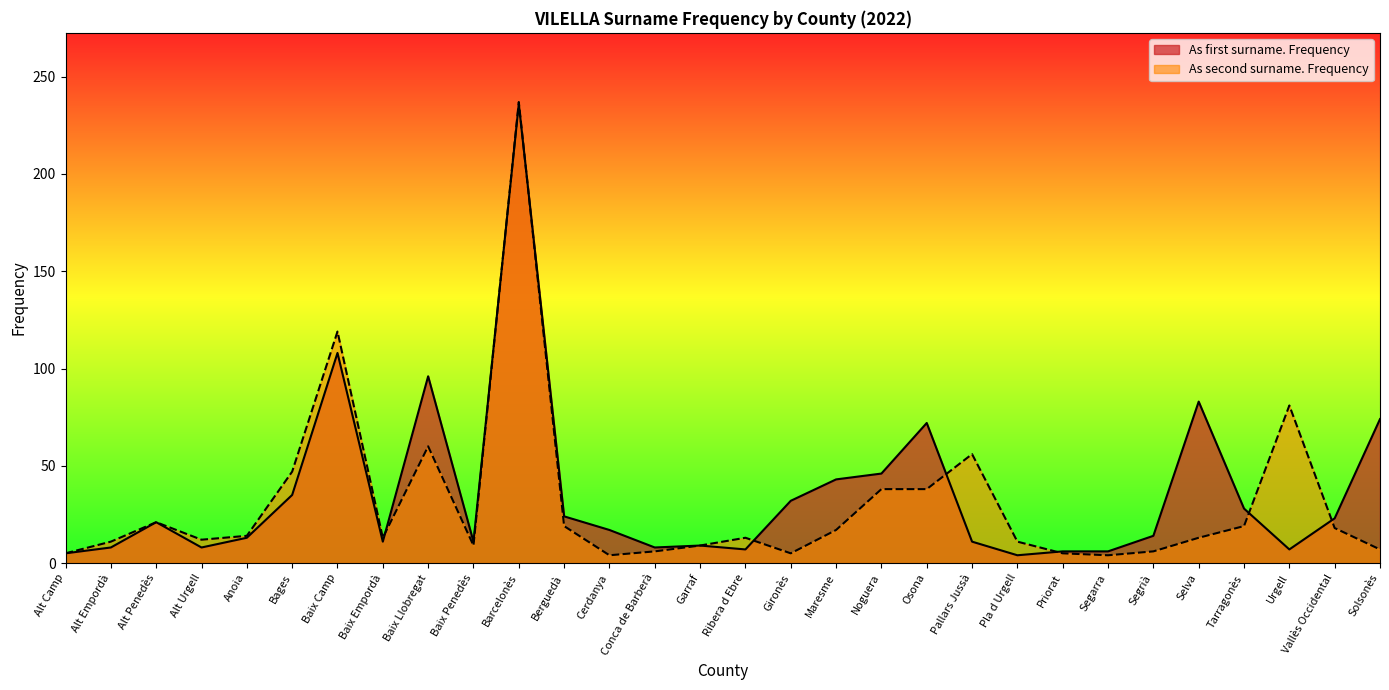

Reading left to right, what are all the values shown in this chart?

As first surname. Frequency: 5	8	21	8	13	35	108	11	96	11	236	24	17	8	9	7	32	43	46	72	11	4	6	6	14	83	28	7	23	74
As second surname. Frequency: 5	11	21	12	14	47	119	13	60	9	237	19	4	6	9	13	5	17	38	38	56	11	5	4	6	13	19	81	18	7